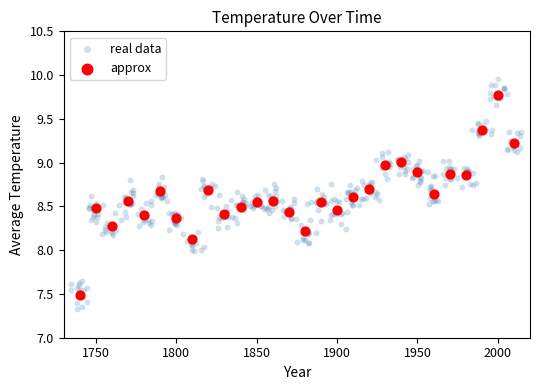

Which series reaches the maximum Y coordinate?

real data